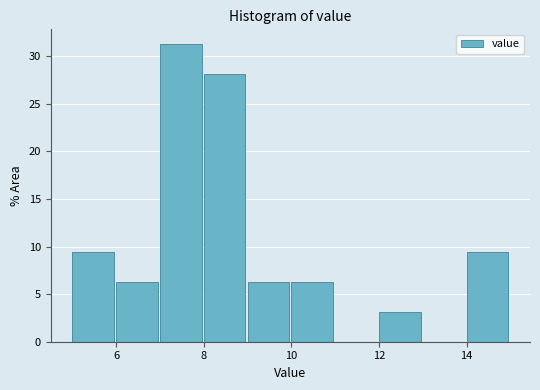

Reading left to right, list every bar in this chart as the range it spans on the x-axis followed by its height. The values are not printed on the chart, so give them approximately, as read against the axis.

5 to 6: 9.5
6 to 7: 6.5
7 to 8: 31.5
8 to 9: 28.0
9 to 10: 6.5
10 to 11: 6.5
11 to 12: 0
12 to 13: 3.0
13 to 14: 0
14 to 15: 9.5